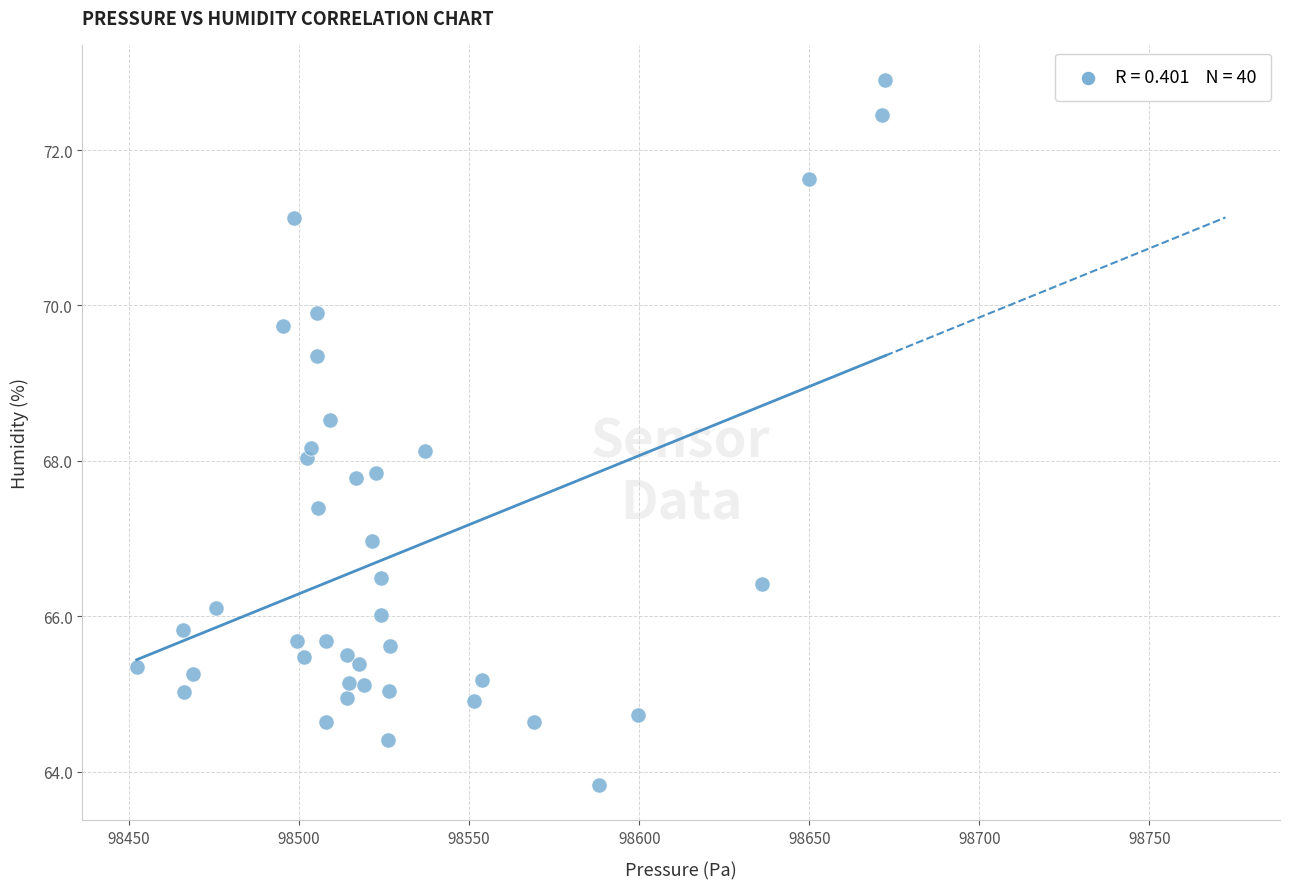

What is the range of Y values (max minus min)?

9.1